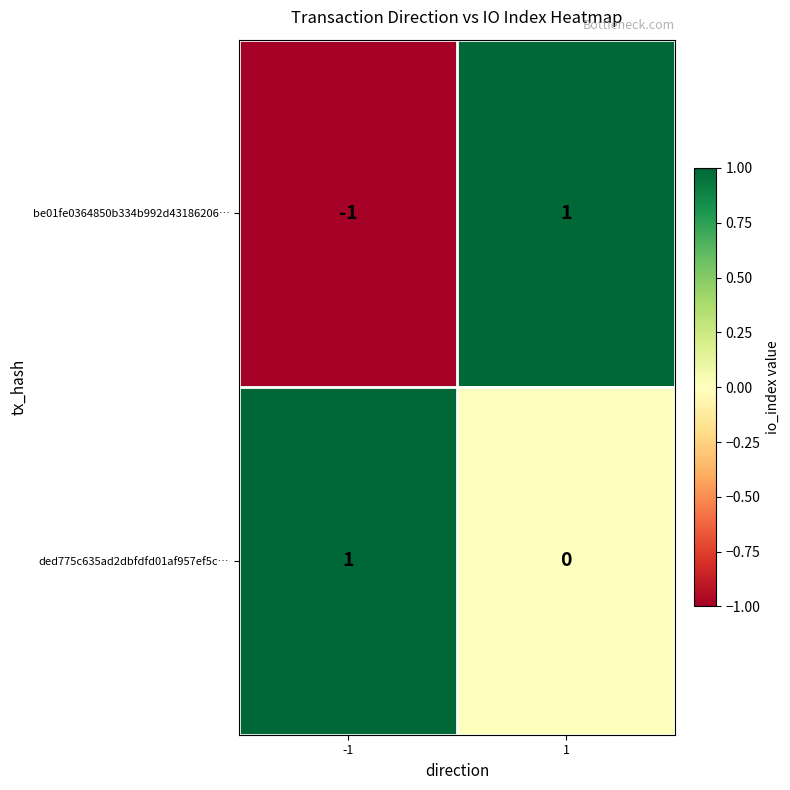

Rank the categories by be01fe0364850b334b992d43186206… value from highest to lowest.

1, -1